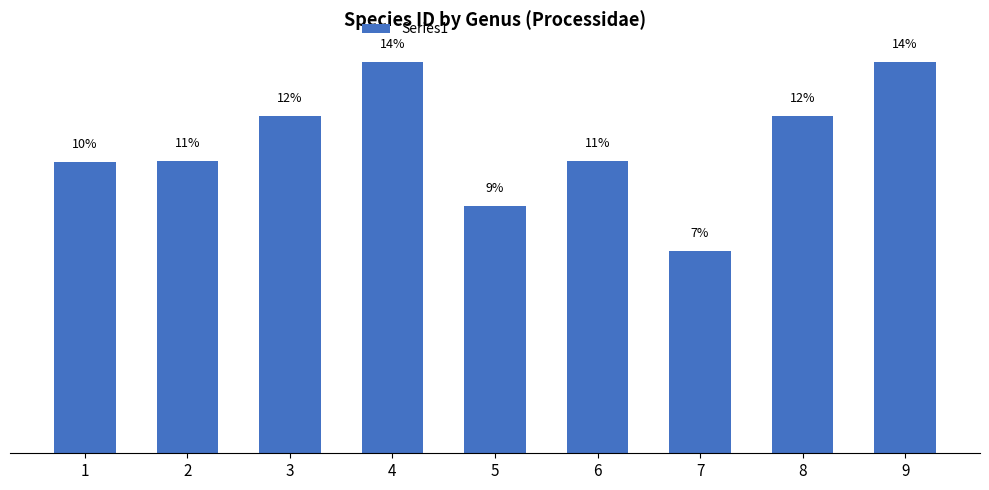

Are the bars horizontal?

No